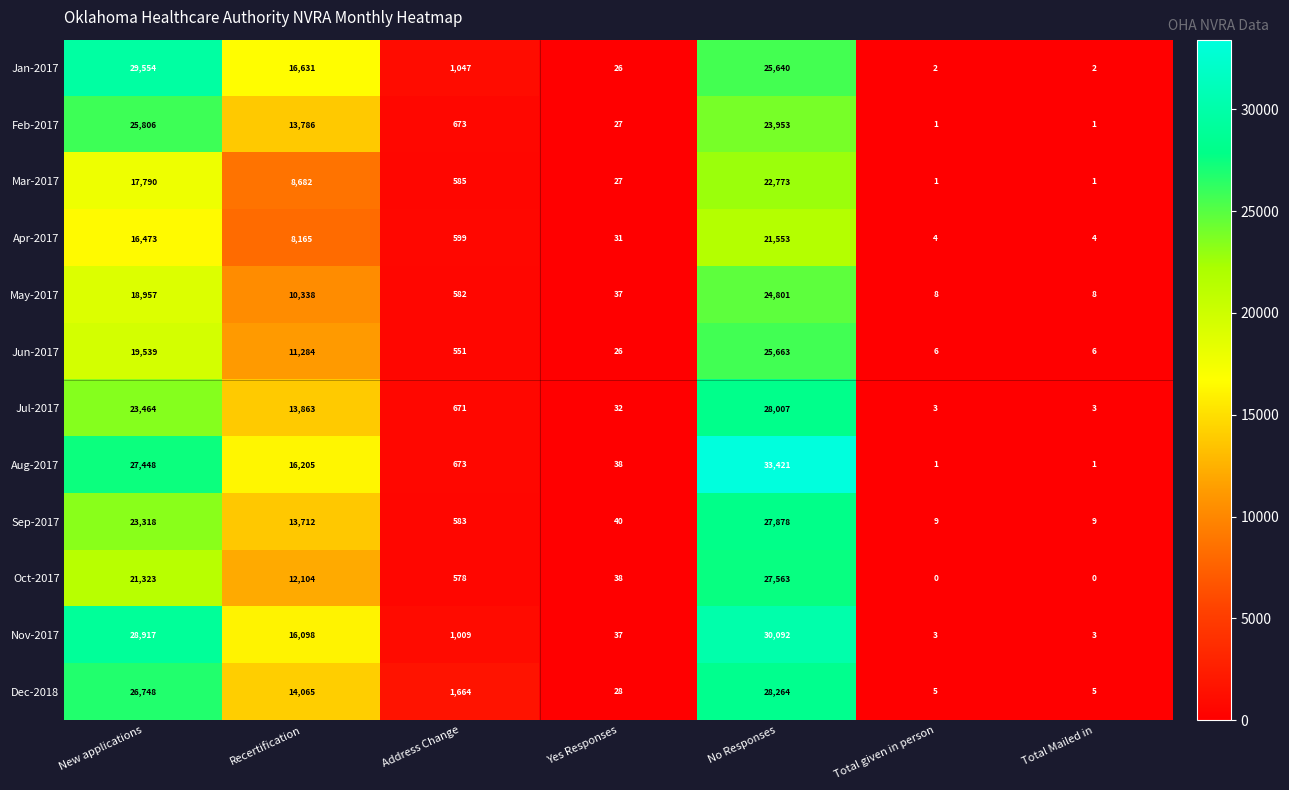

What is the lowest value of the Dec-2018 series?

5